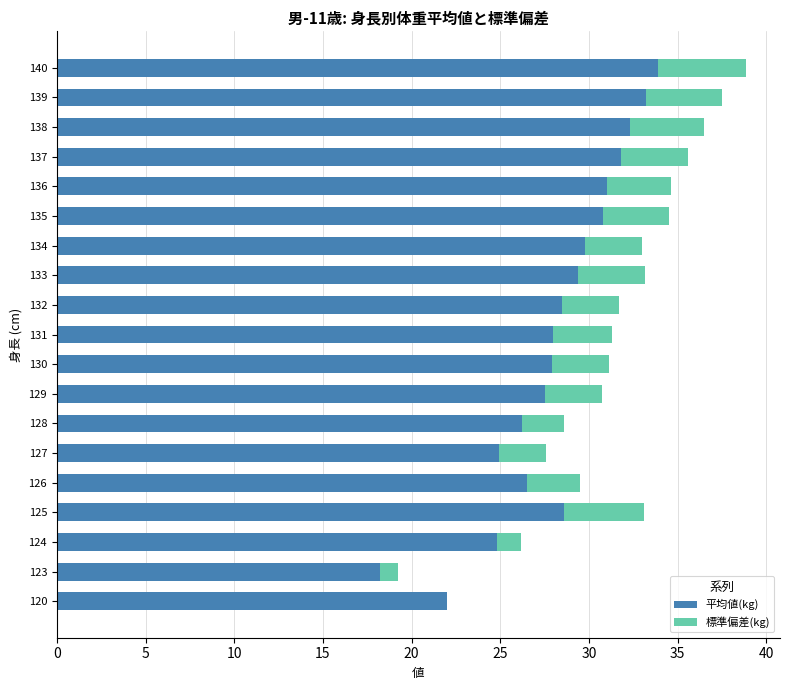

The value of 平均値(kg) at 123 is 18.2. True or false?

True